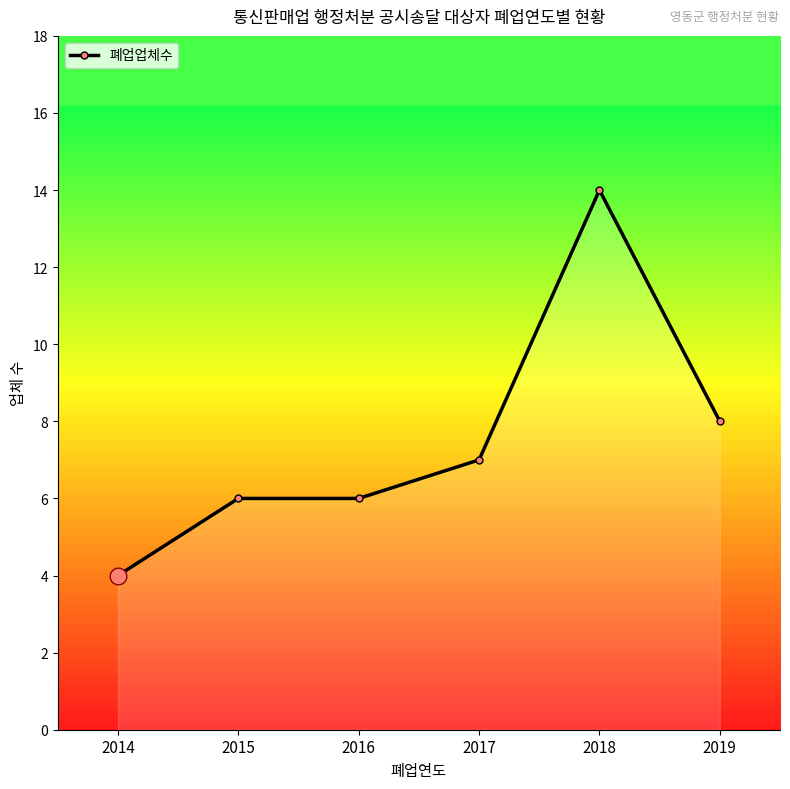

Which label corresponds to the largest value in the chart?

2018